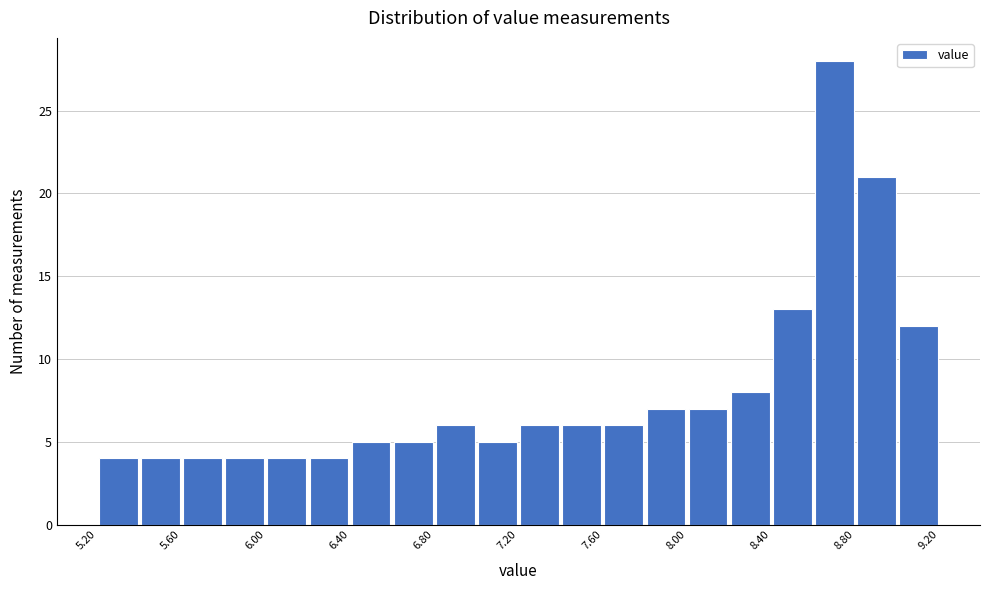

What is the height of the bar covering 6.2 to 6.4 on the x-axis? The values are not printed on the chart, so give them approximately, as read against the axis.

4